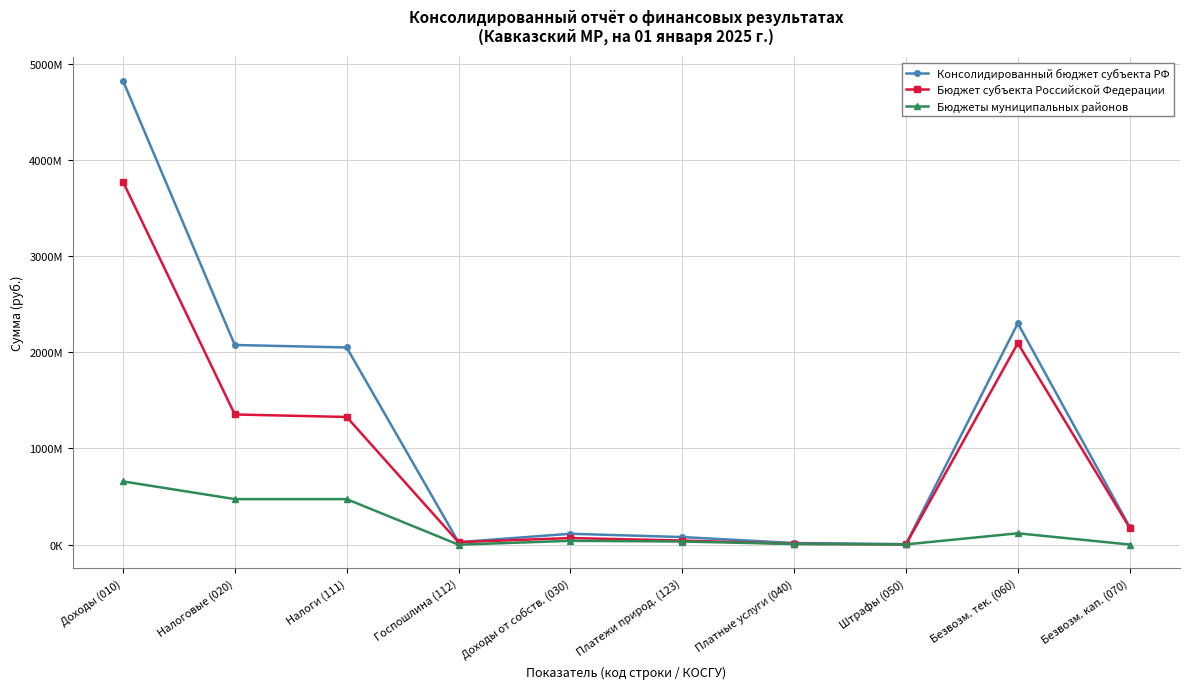

At which category is the sum across all series the highest?

Доходы (010)